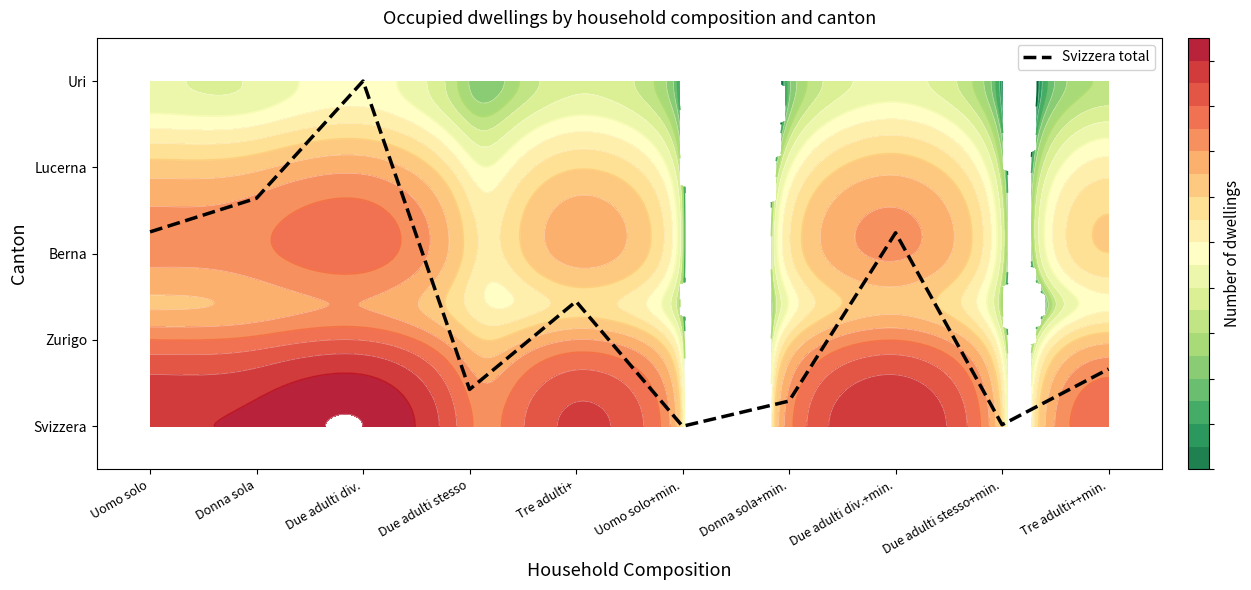

List the labels in order of value, largest first.

Due adulti div., Donna sola, Uomo solo, Due adulti div.+min., Tre adulti+, Tre adulti++min., Due adulti stesso, Donna sola+min., Due adulti stesso+min., Uomo solo+min.